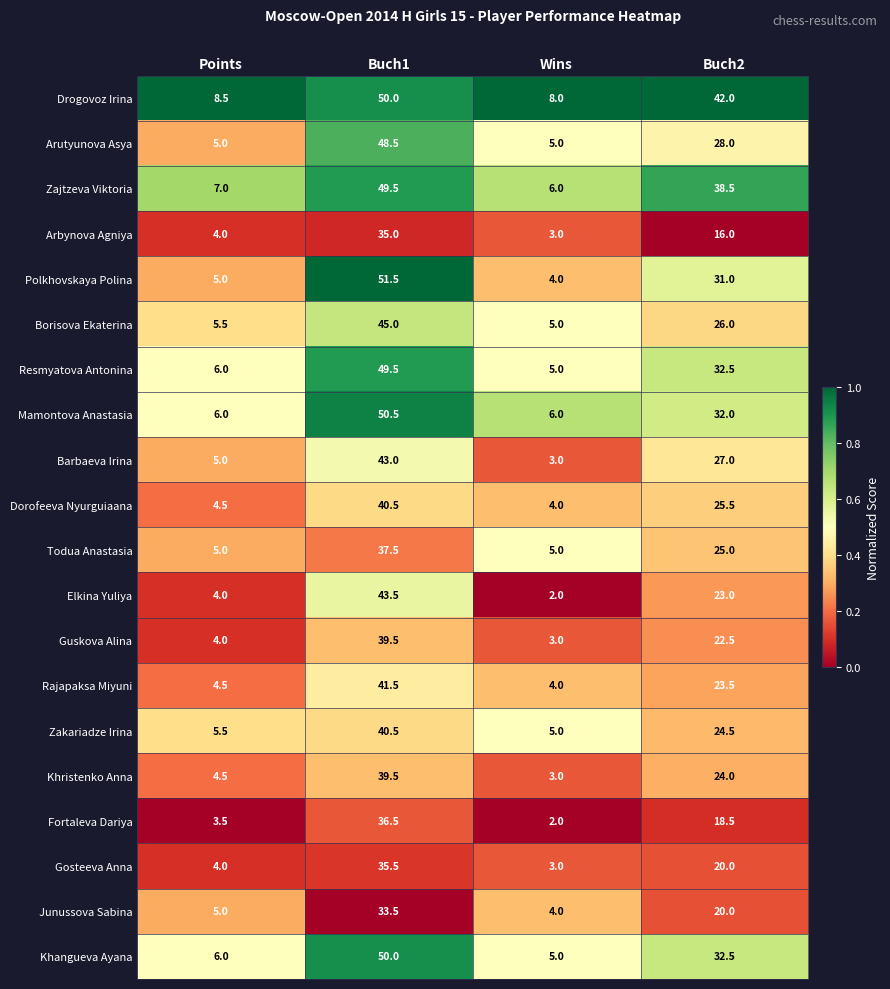

Between Wins and Buch2, which series saw the biggest shift?

Drogovoz Irina